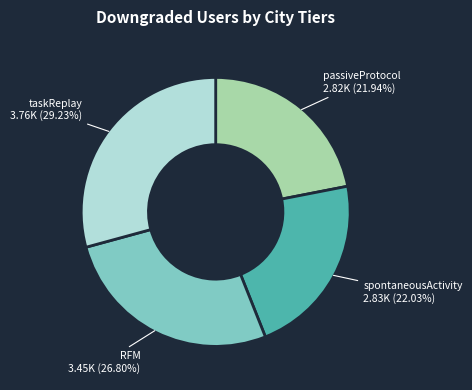

Is the sum of RFM and taskReplay greater than half?

Yes